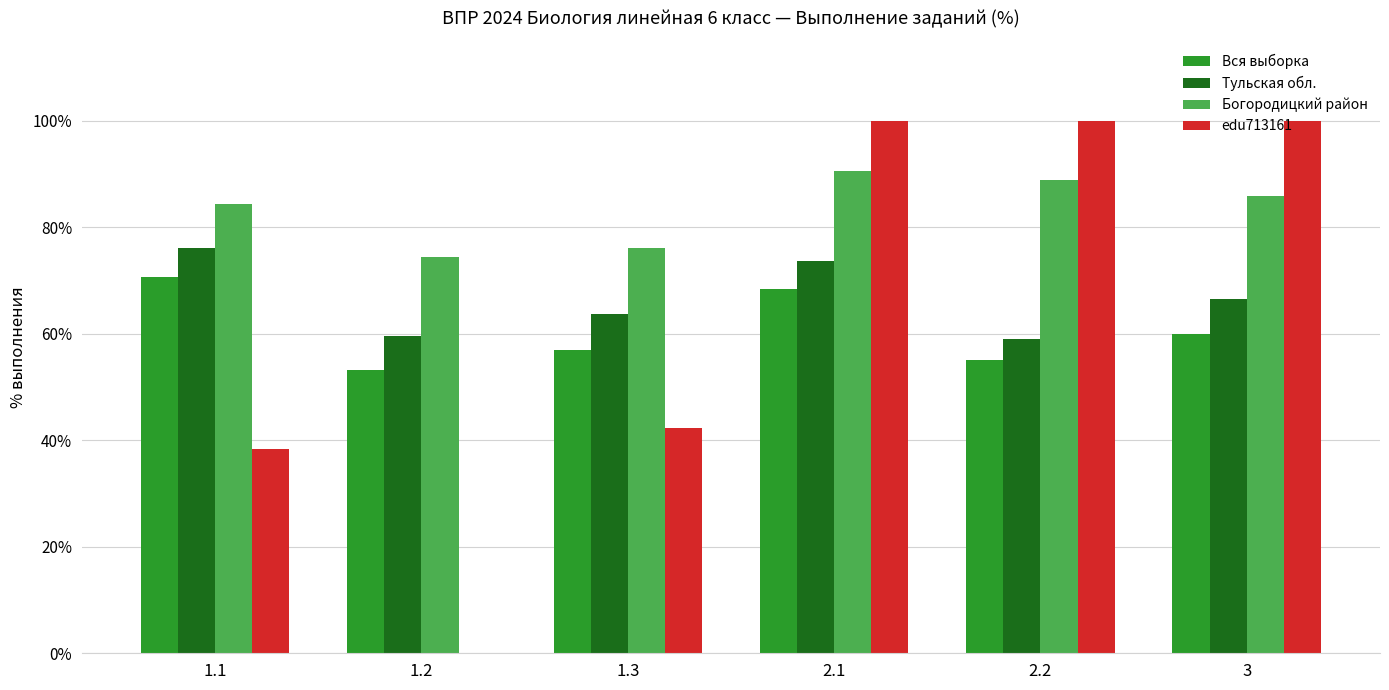

Read the Тульская обл. value at 2.1.

73.7